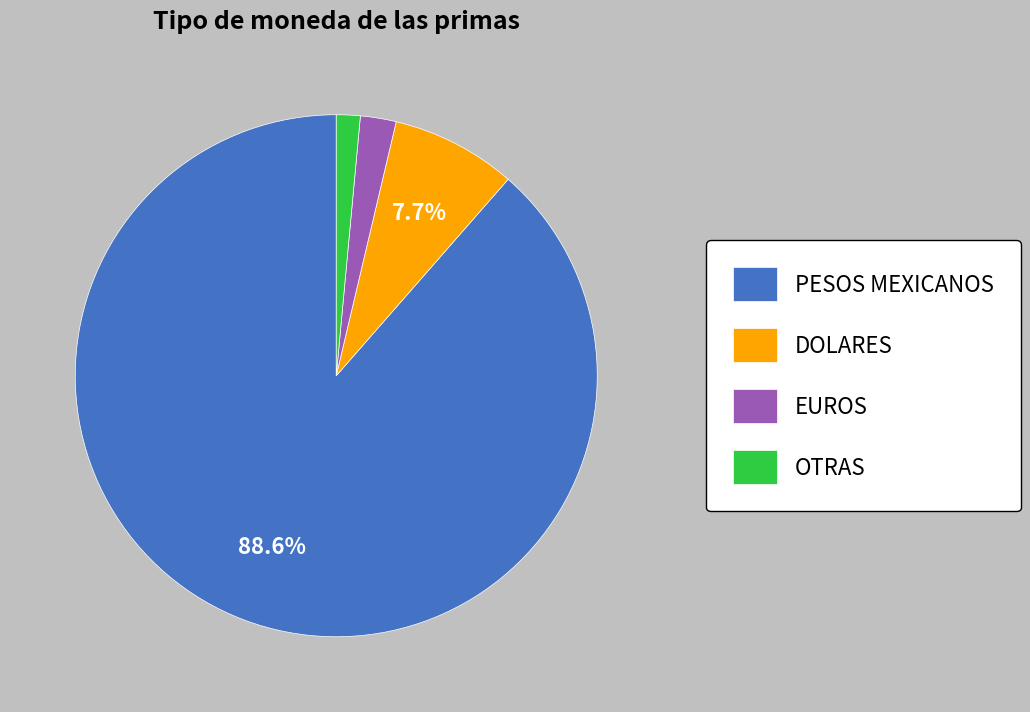

Is the sum of EUROS and DOLARES greater than half?

No